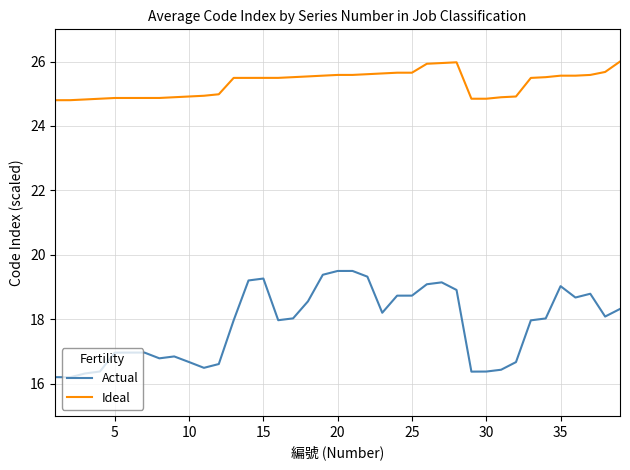

What is the maximum value for Actual?

19.5